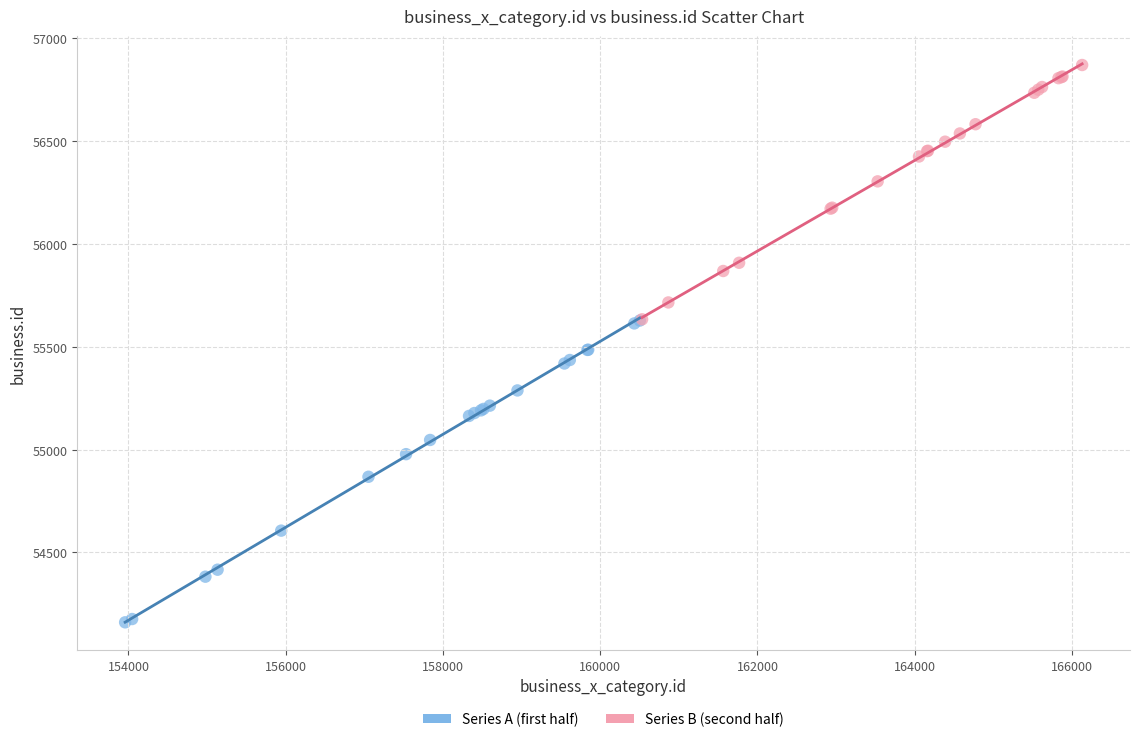

Which series has the largest Y range (max minus min)?

Series A (first half)